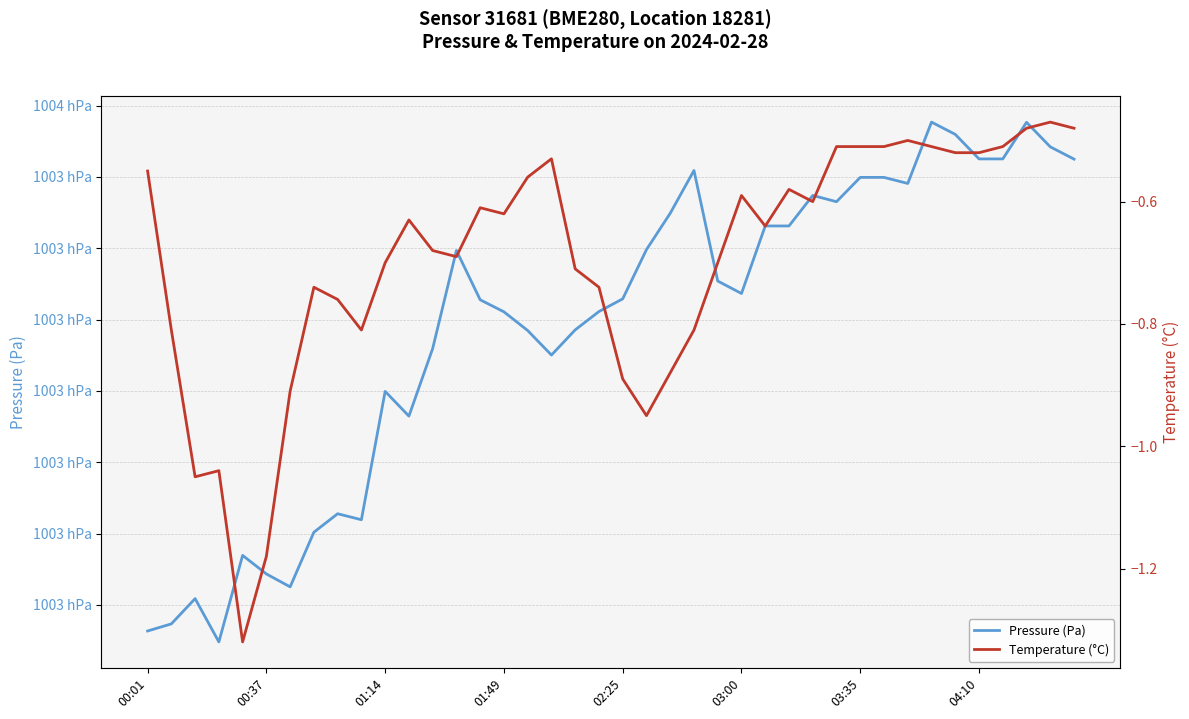

What is the highest value of the Pressure (Pa) series?

100347.7